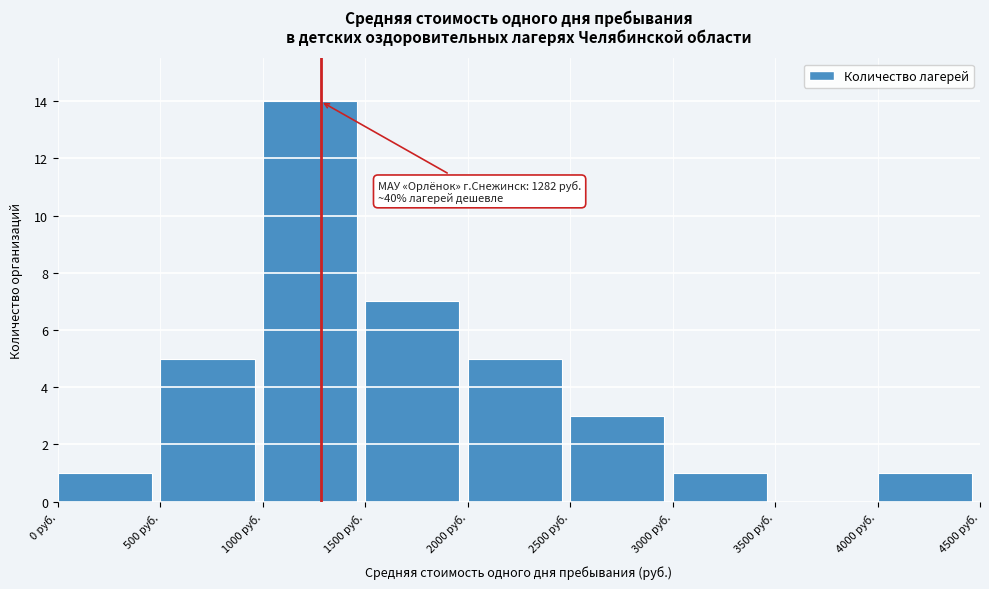

Over which range of the x-axis is the bar tallest?

1000 to 1500